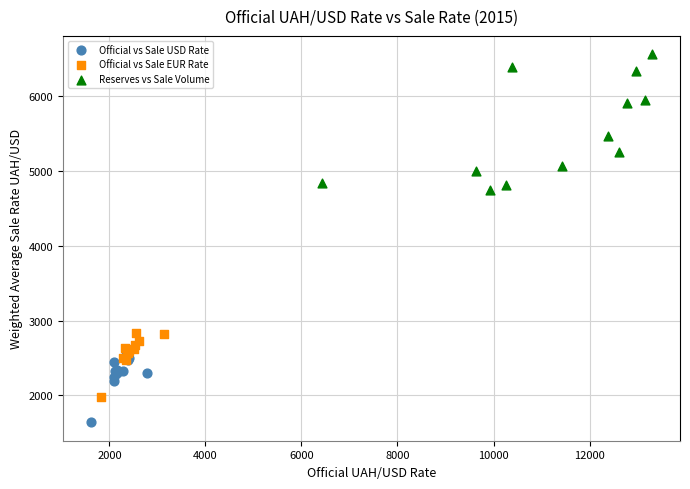

Which series reaches the maximum Y coordinate?

Reserves vs Sale Volume